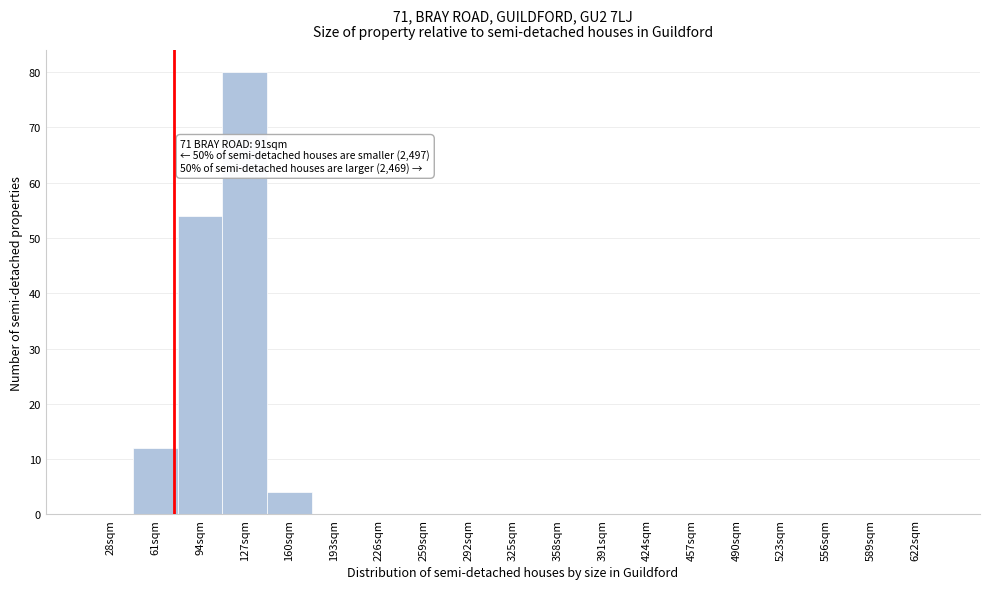

Reading left to right, transcribe all the data shown in this chart.

28sqm=0	61sqm=12	94sqm=54	127sqm=80	160sqm=4	193sqm=0	226sqm=0	259sqm=0	292sqm=0	325sqm=0	358sqm=0	391sqm=0	424sqm=0	457sqm=0	490sqm=0	523sqm=0	556sqm=0	589sqm=0	622sqm=0